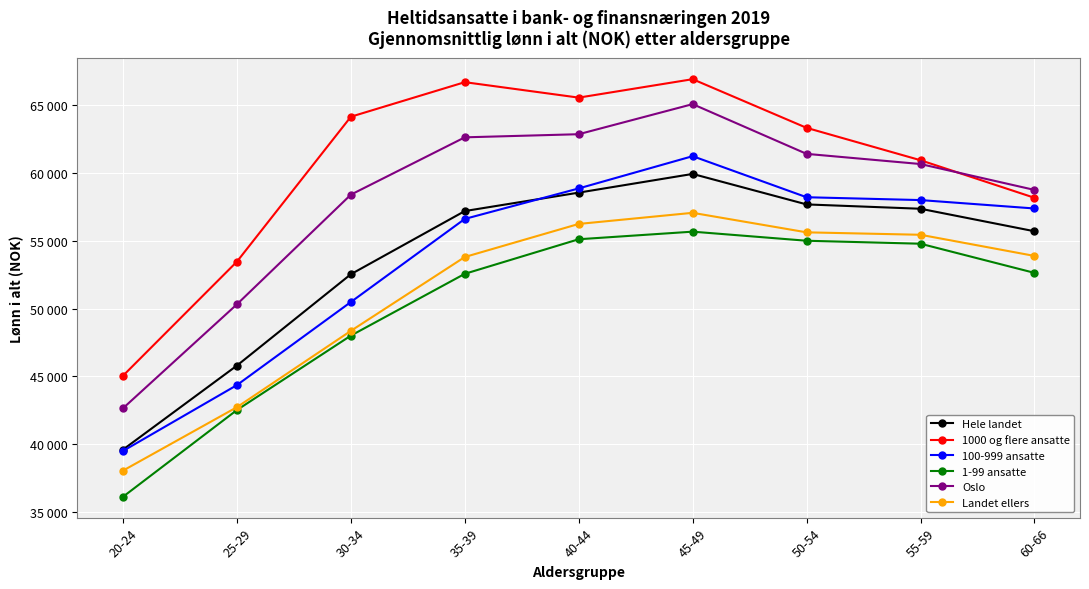

True or false: Landet ellers and 100-999 ansatte cross at least once.

False